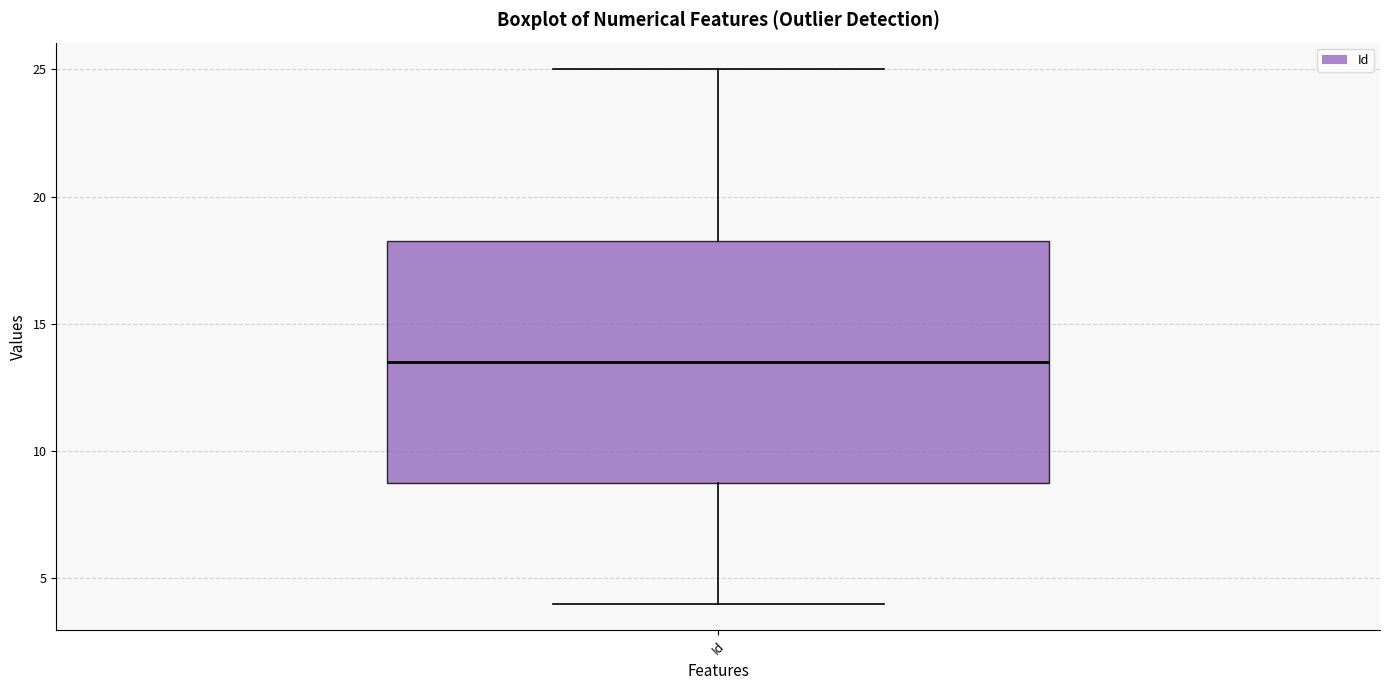

Where is the upper edge of the box for Id on the y-axis? The values are not printed on the chart, so give them approximately, as read against the axis.

18.5